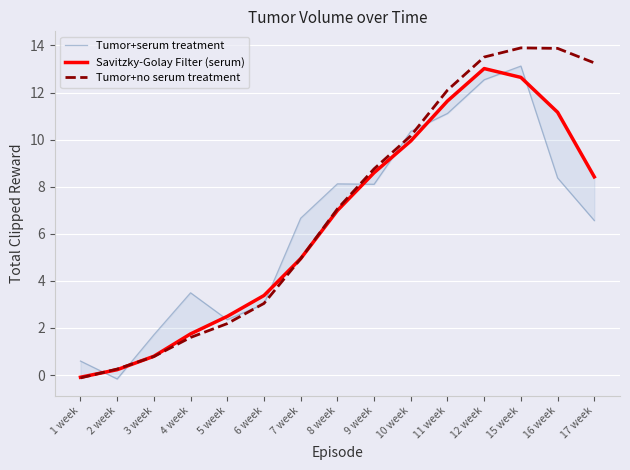

What is the spread (max minus min) of values at 3 week?

0.9